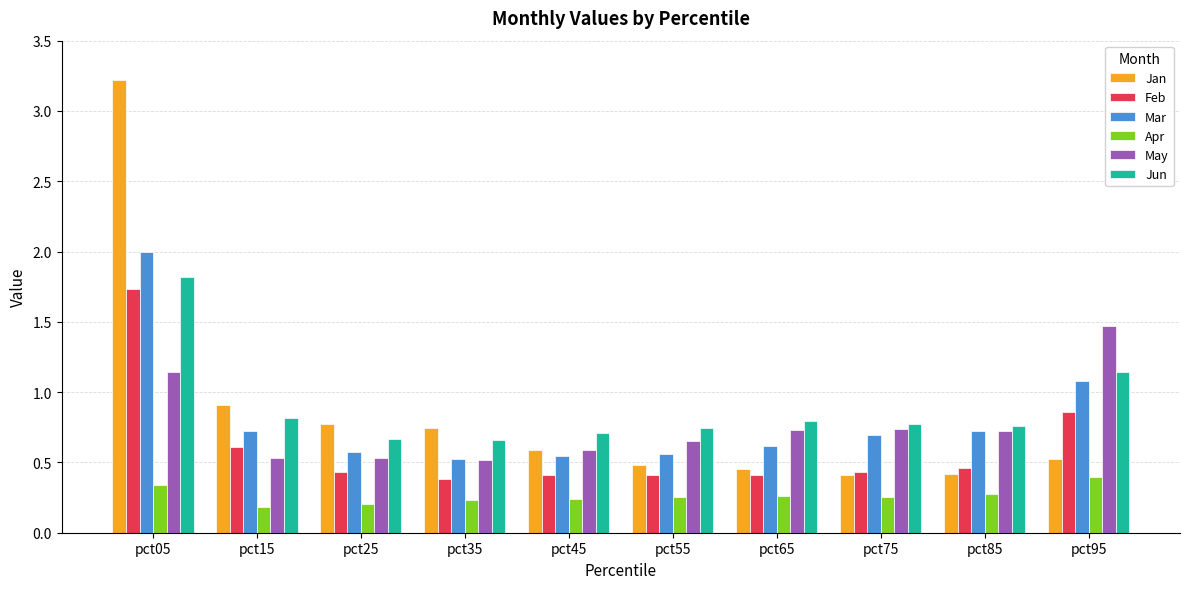

How many series are shown in this chart?

6